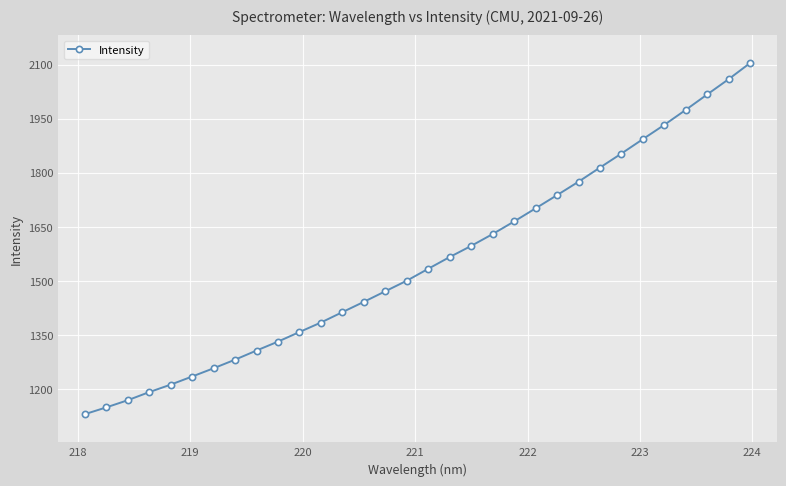

How many lines are shown in the chart?

1